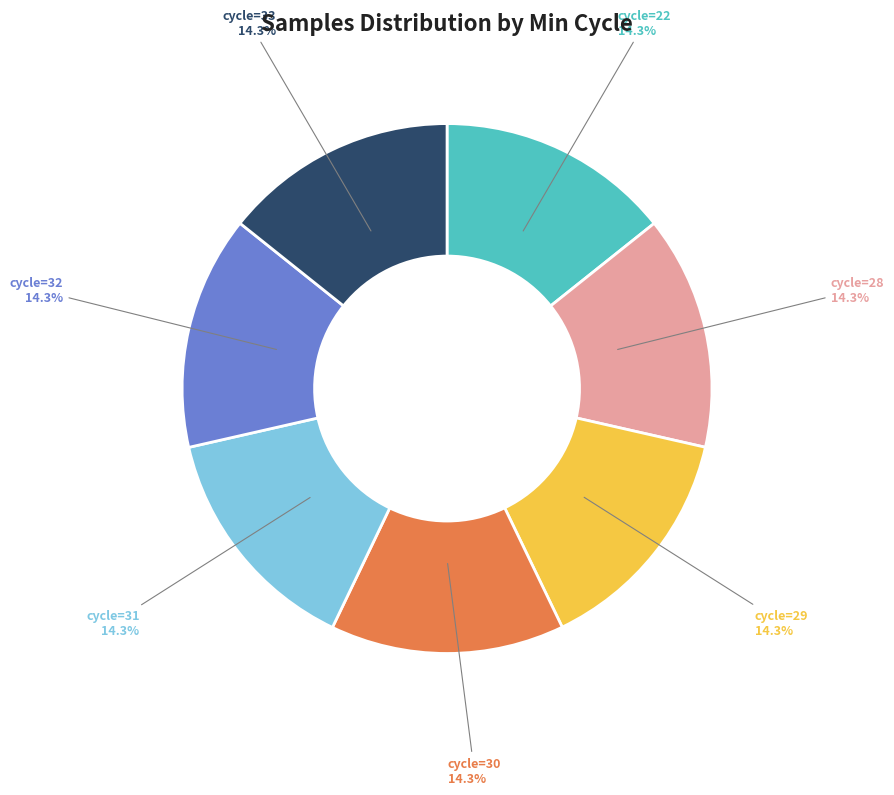

To the nearest percent, what is the average slice percentage?

14%